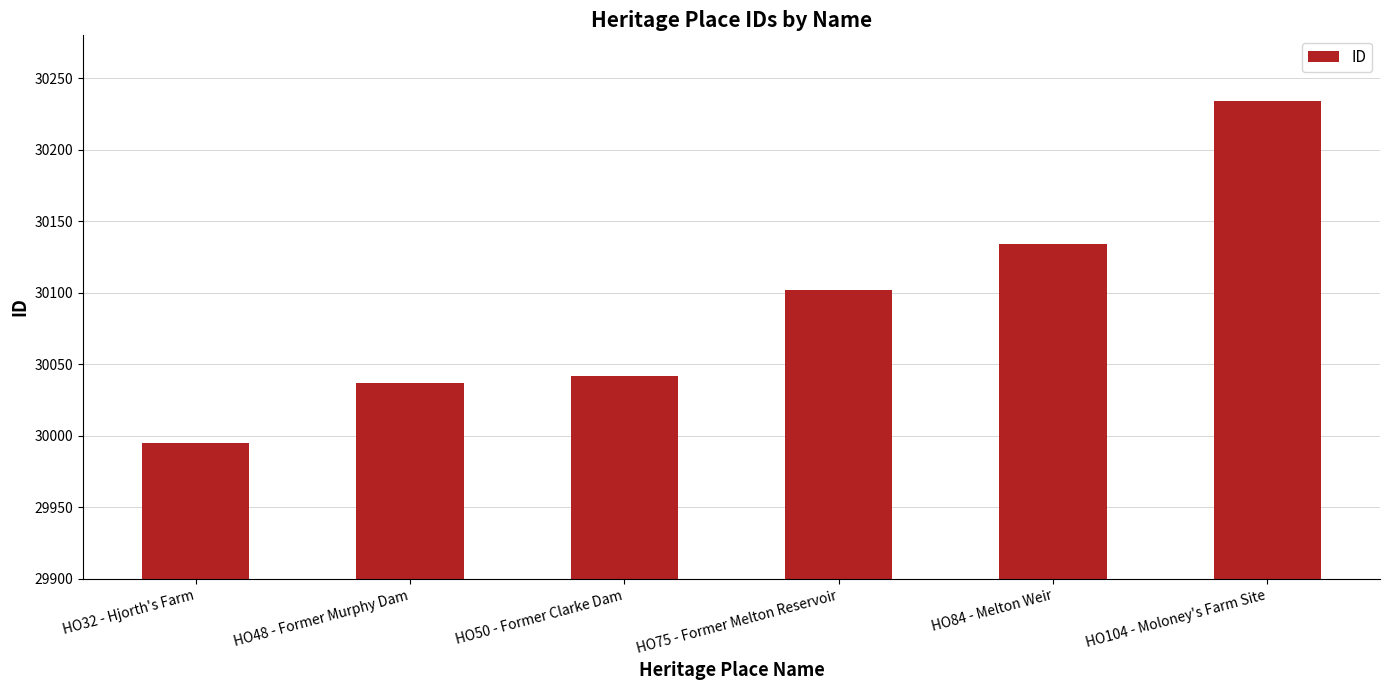

Between HO32 - Hjorth's Farm and HO48 - Former Murphy Dam, which is larger?

HO48 - Former Murphy Dam